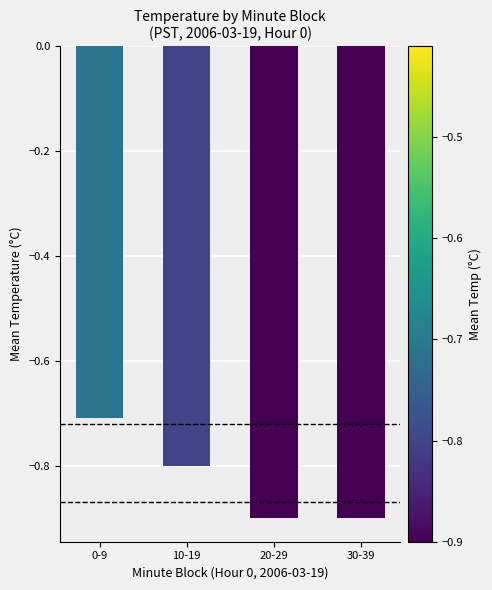

Which has a higher value, 20-29 or 10-19?

10-19